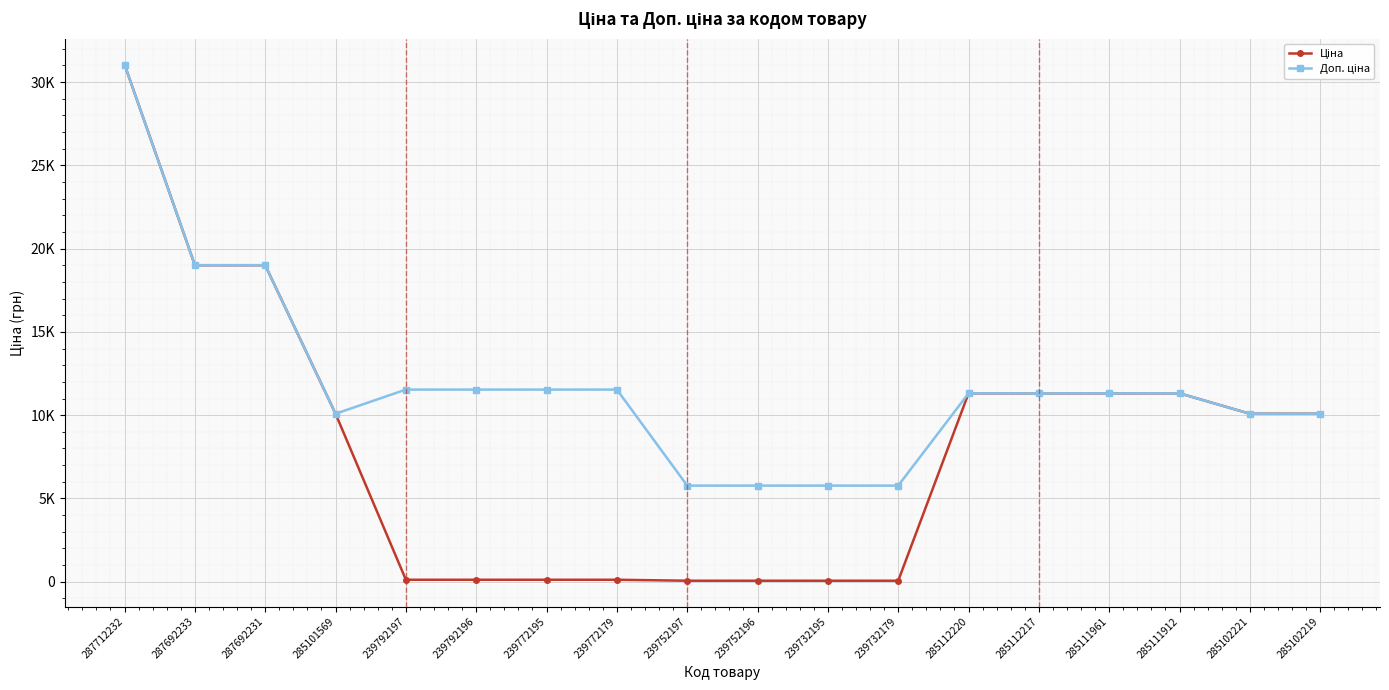

Does the chart have visible grid lines?

Yes